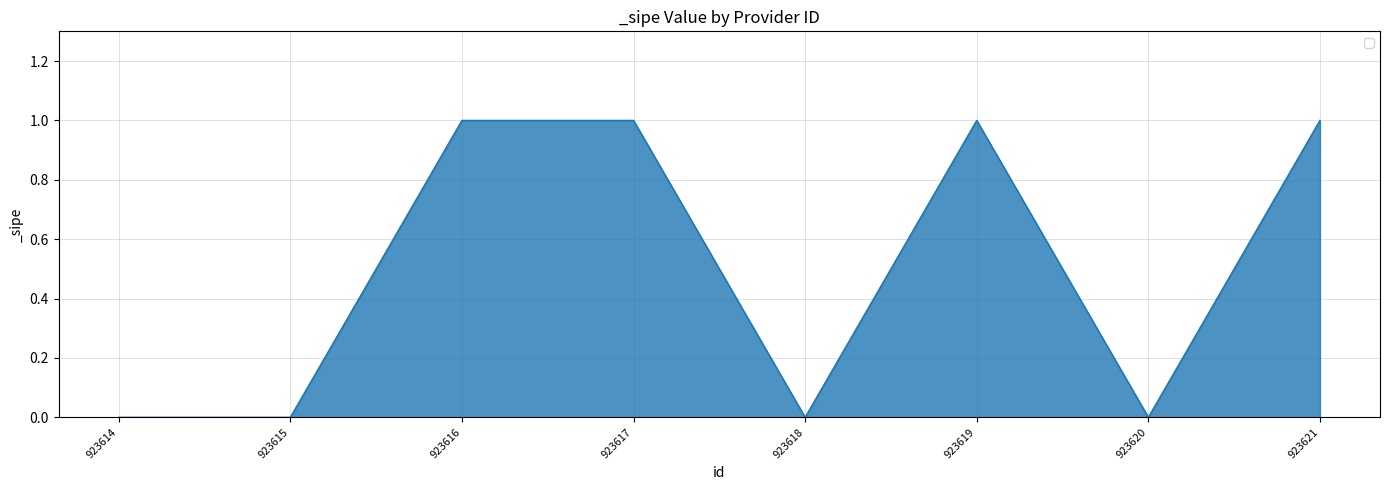

Which has a higher value, 923619 or 923614?

923619